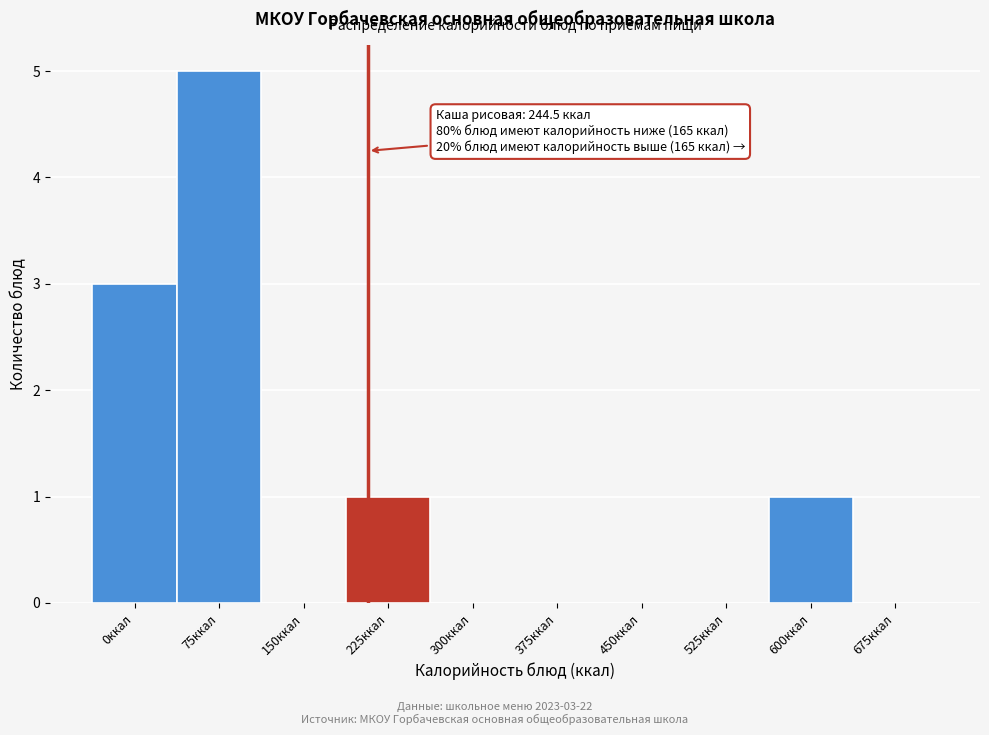

Reading left to right, extract all data points from this chart.

0ккал=3	75ккал=5	150ккал=0	225ккал=1	300ккал=0	375ккал=0	450ккал=0	525ккал=0	600ккал=1	675ккал=0